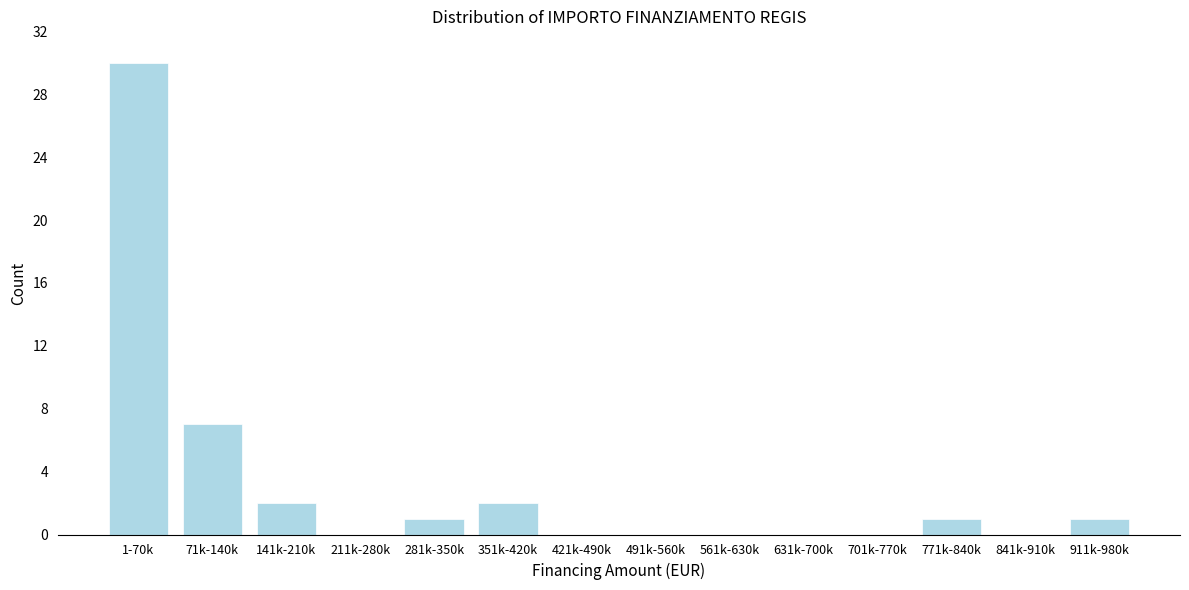

Reading left to right, transcribe all the data shown in this chart.

1-70k=30	71k-140k=7	141k-210k=2	211k-280k=0	281k-350k=1	351k-420k=2	421k-490k=0	491k-560k=0	561k-630k=0	631k-700k=0	701k-770k=0	771k-840k=1	841k-910k=0	911k-980k=1